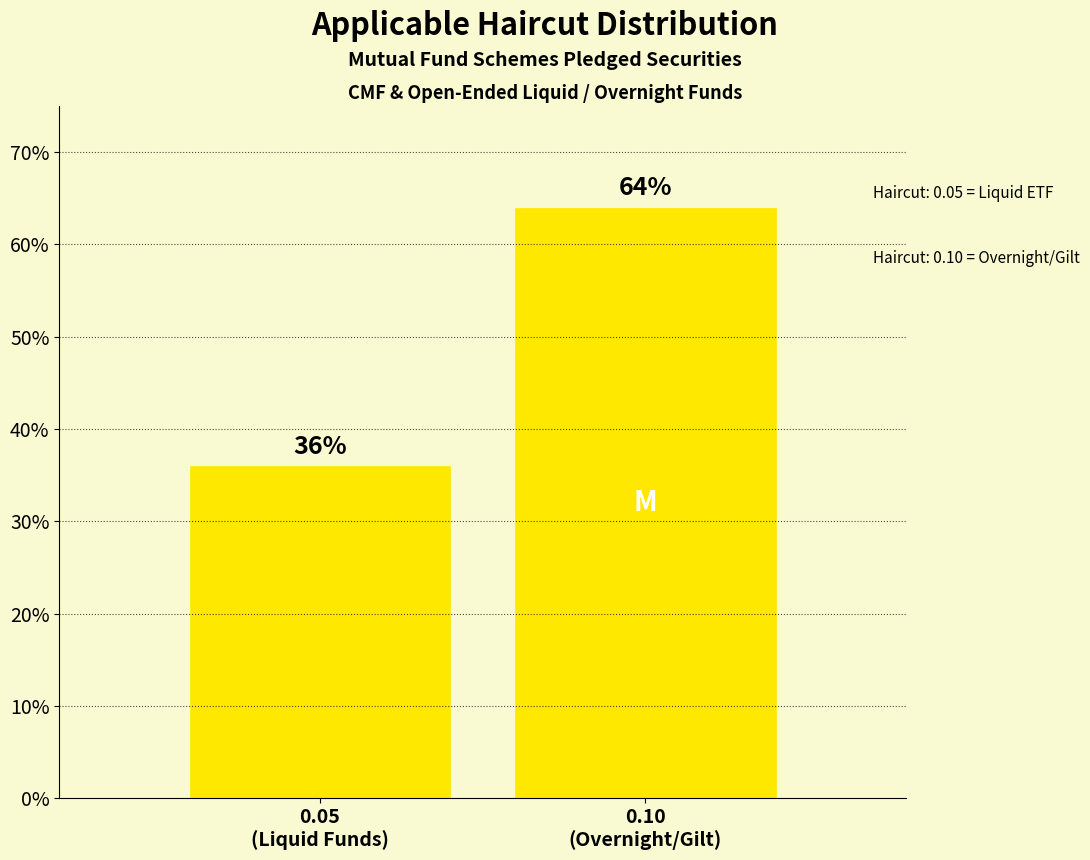

Reading left to right, transcribe all the data shown in this chart.

36	64